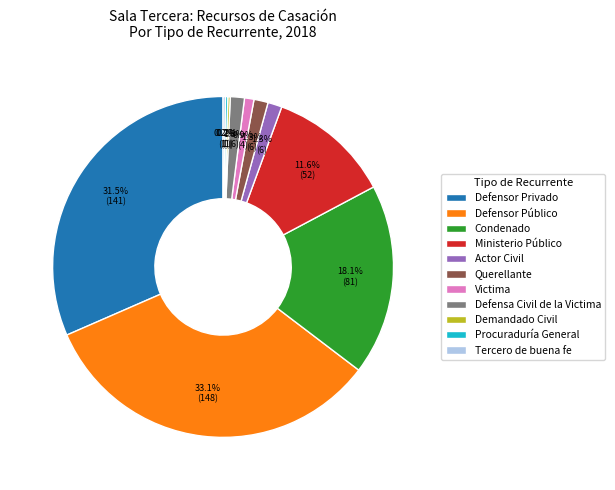

Which category has the biggest portion of the pie?

Defensor Público